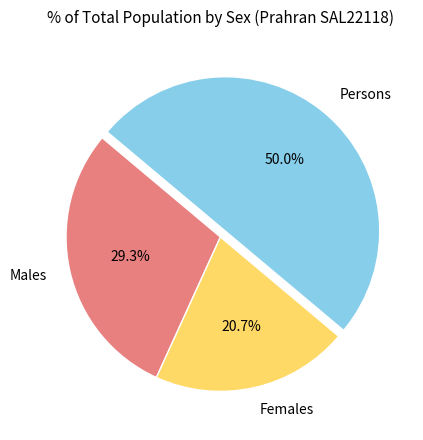

Rank the categories by value from lowest to highest.

Females, Males, Persons